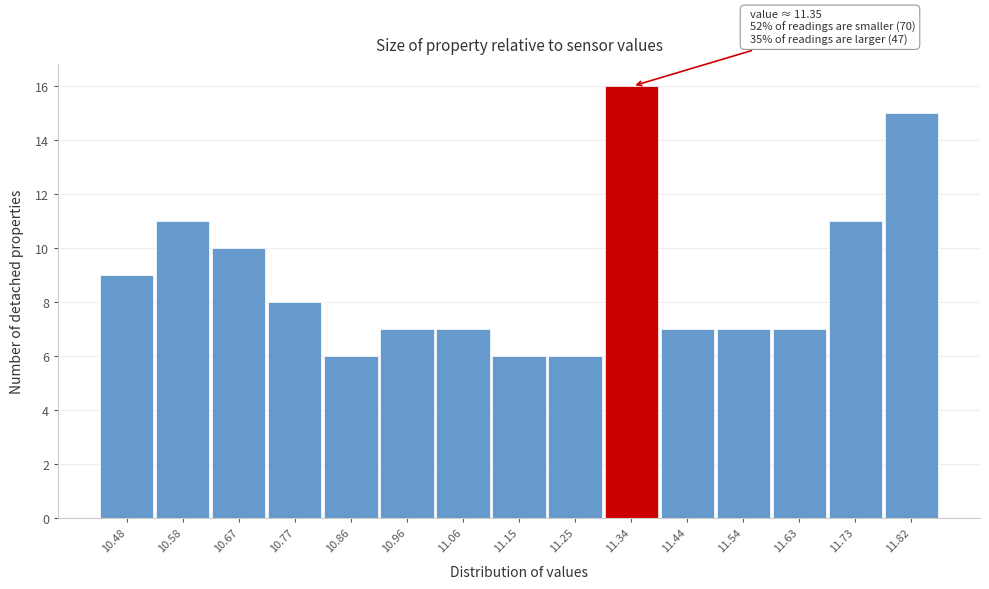

Reading left to right, what are all the values shown in this chart?

9	11	10	8	6	7	7	6	6	16	7	7	7	11	15